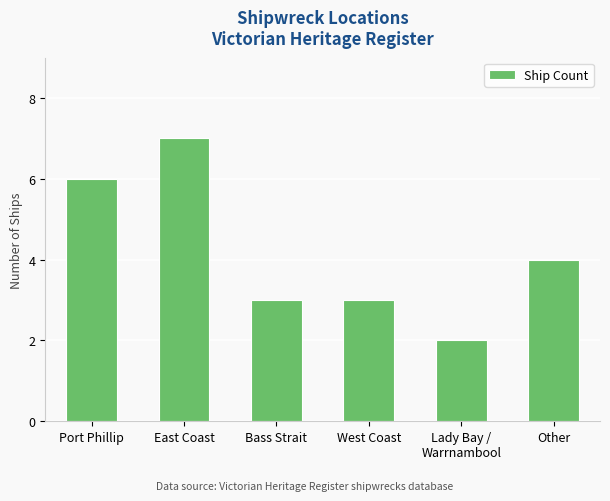

Where is the data nearest to the value 4?

Other